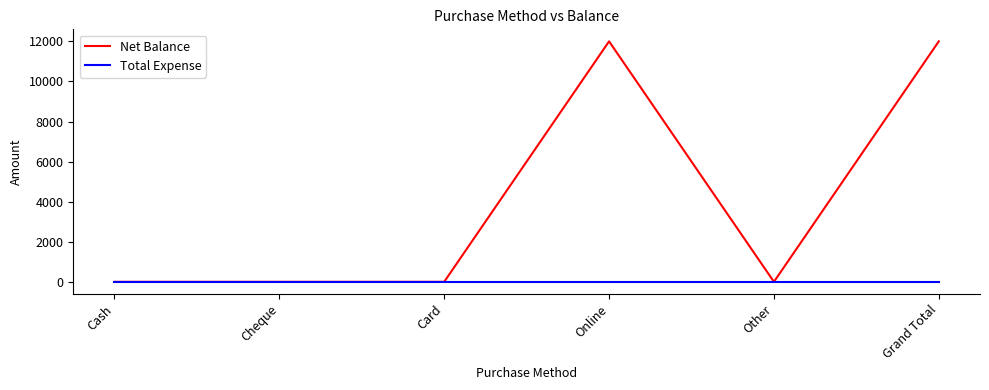

What is the sum of all Net Balance values?

24000